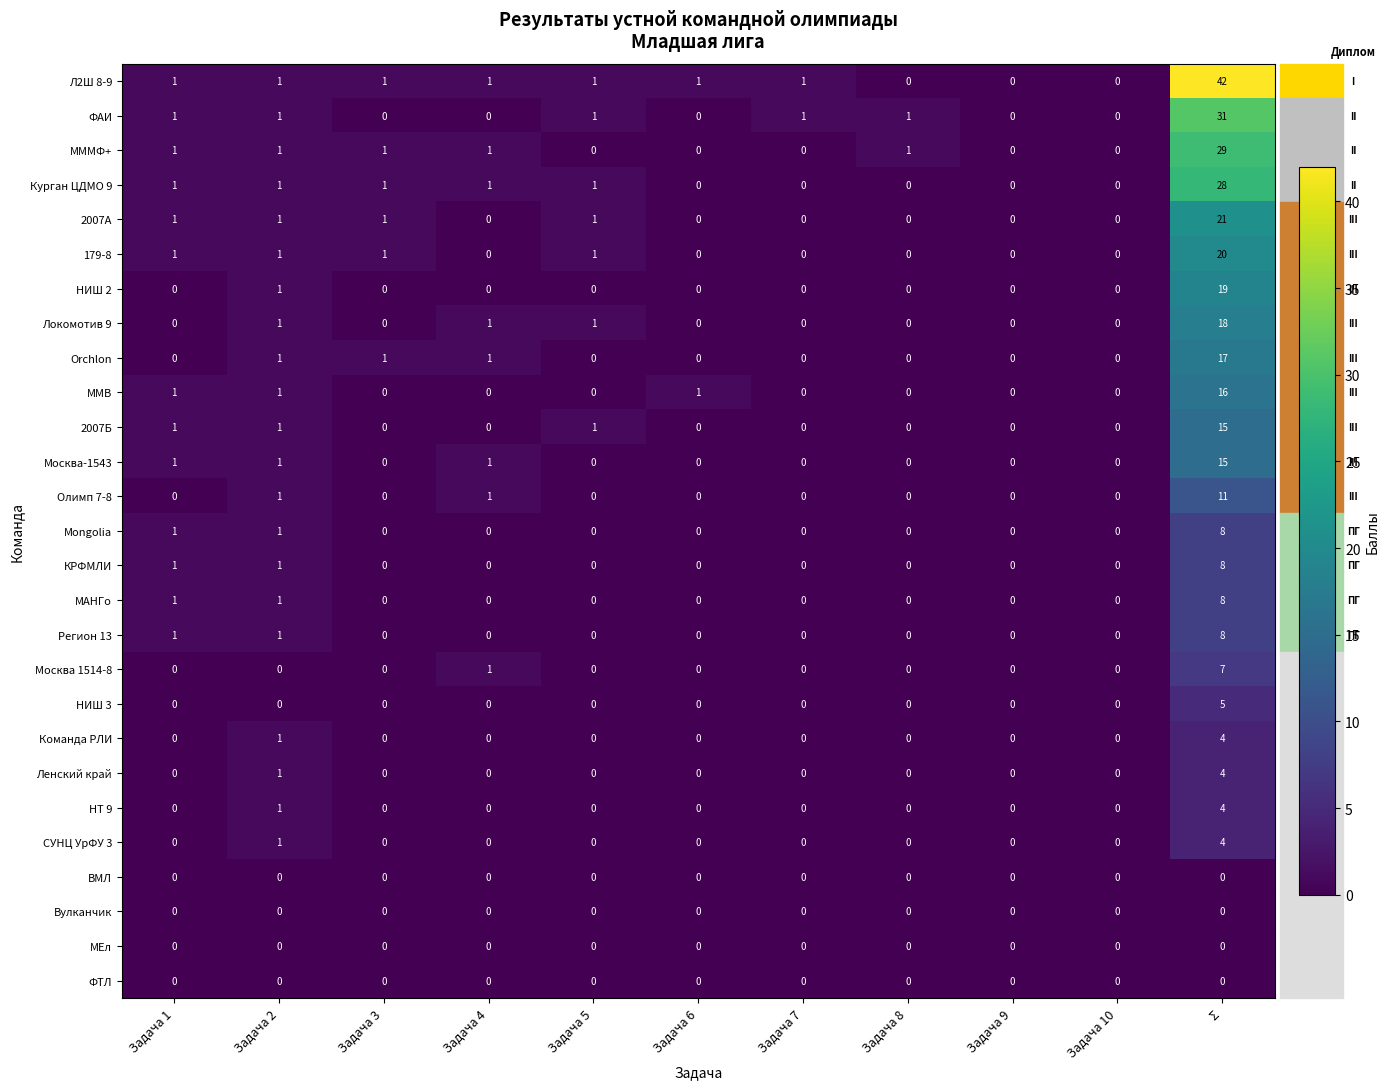

Count the number of categories in the chart.

11